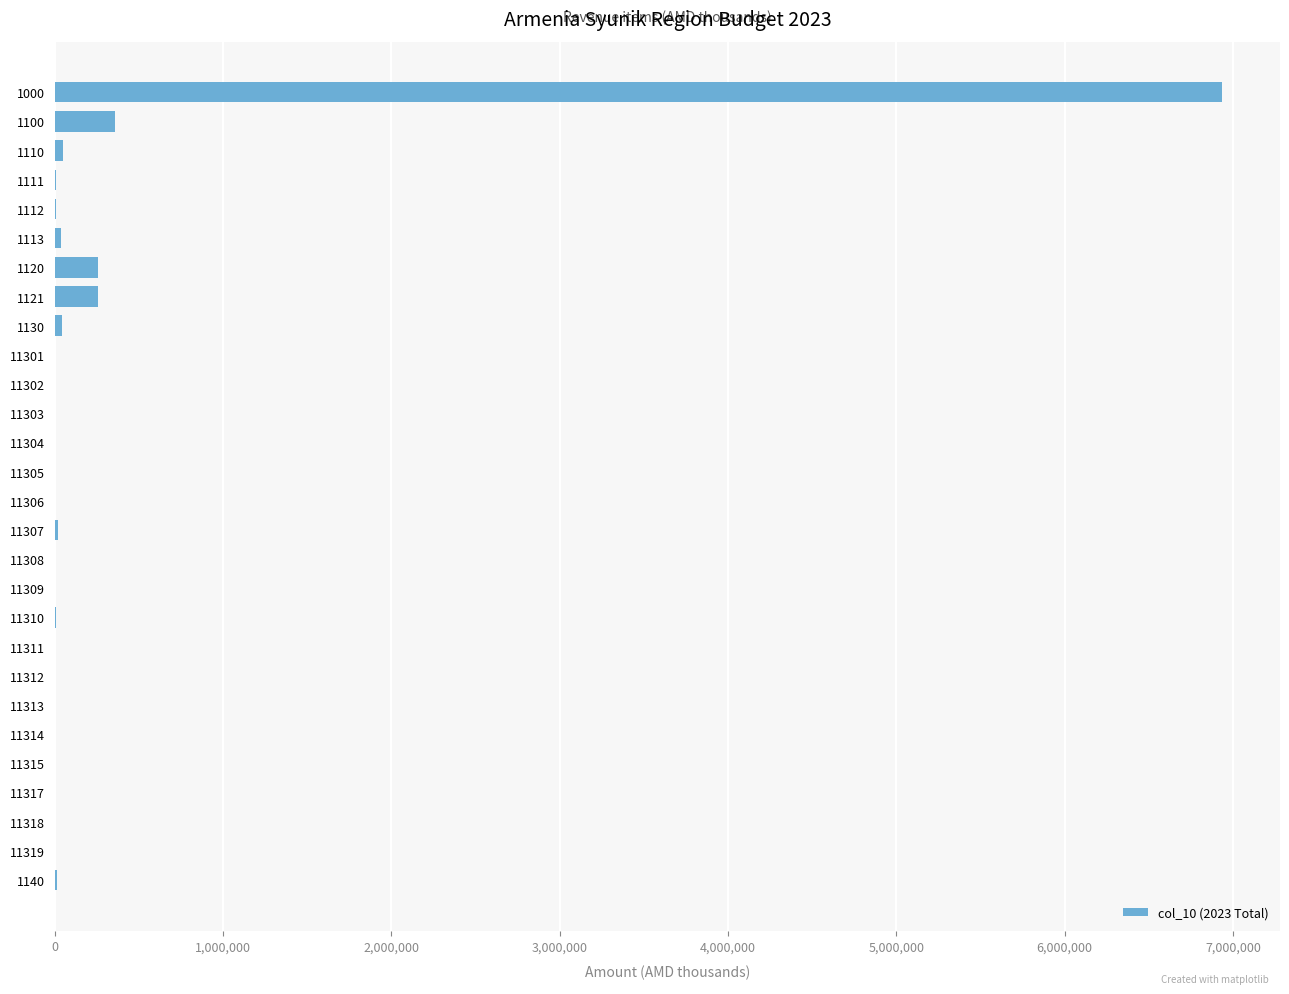

Are the bars horizontal?

Yes